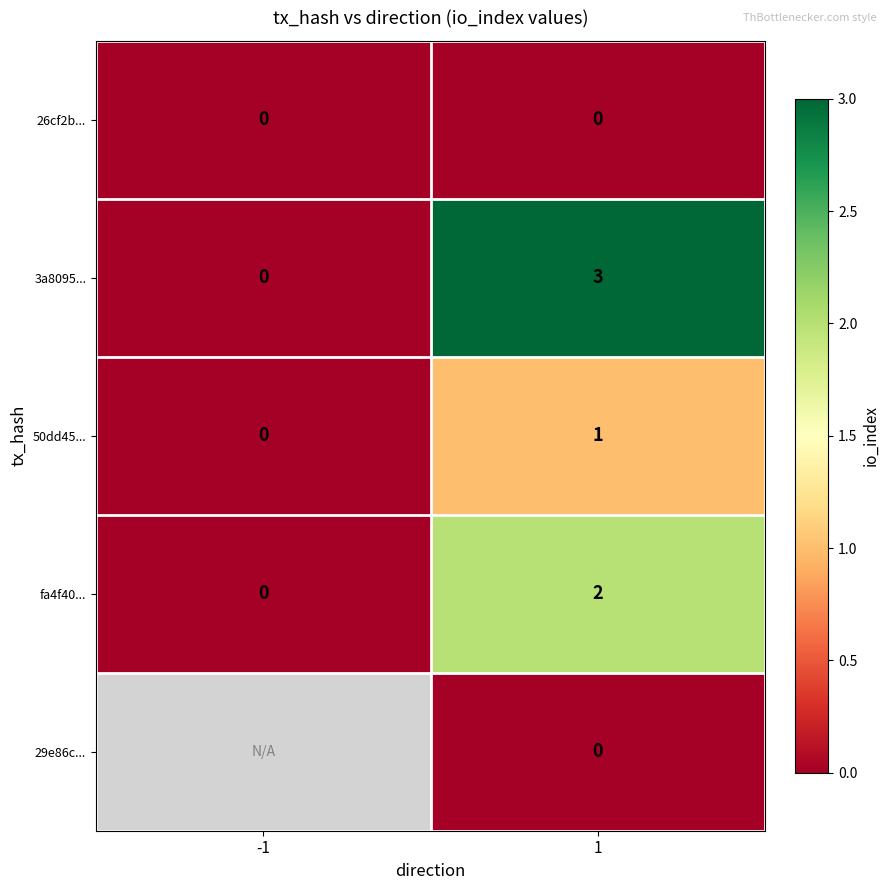

What is the greatest value displayed?

3.0